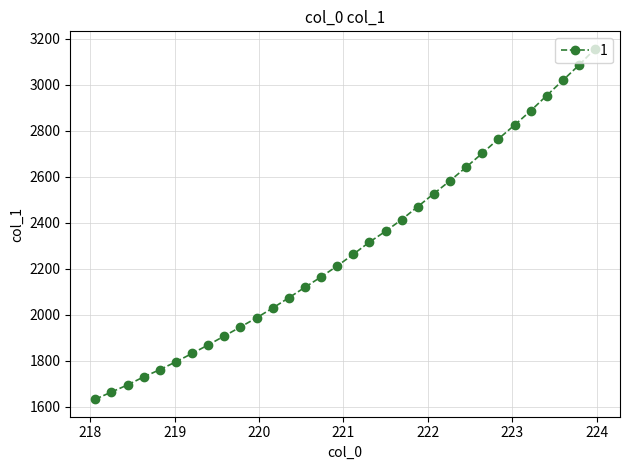

What is the difference between the maximum and minimum values?

1522.2